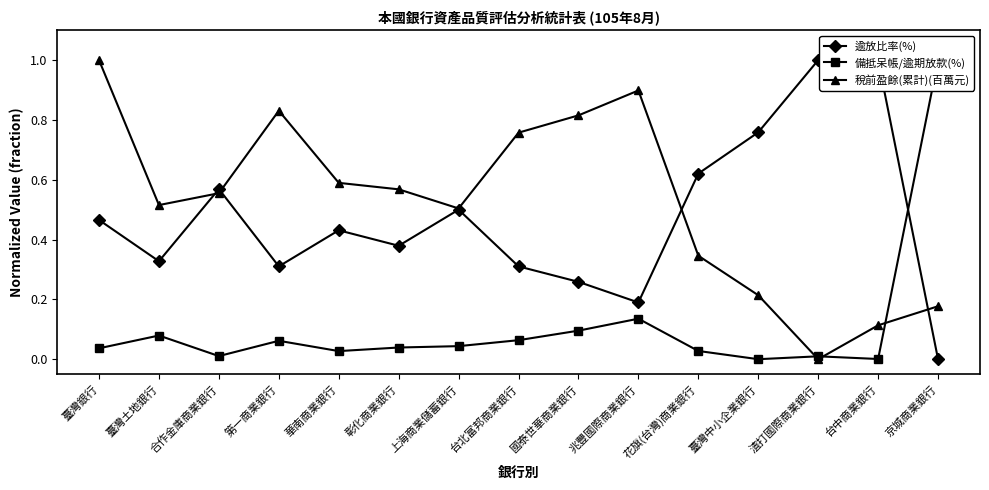

At which category does the chart reach its peak across all series?

渣打國際商業銀行